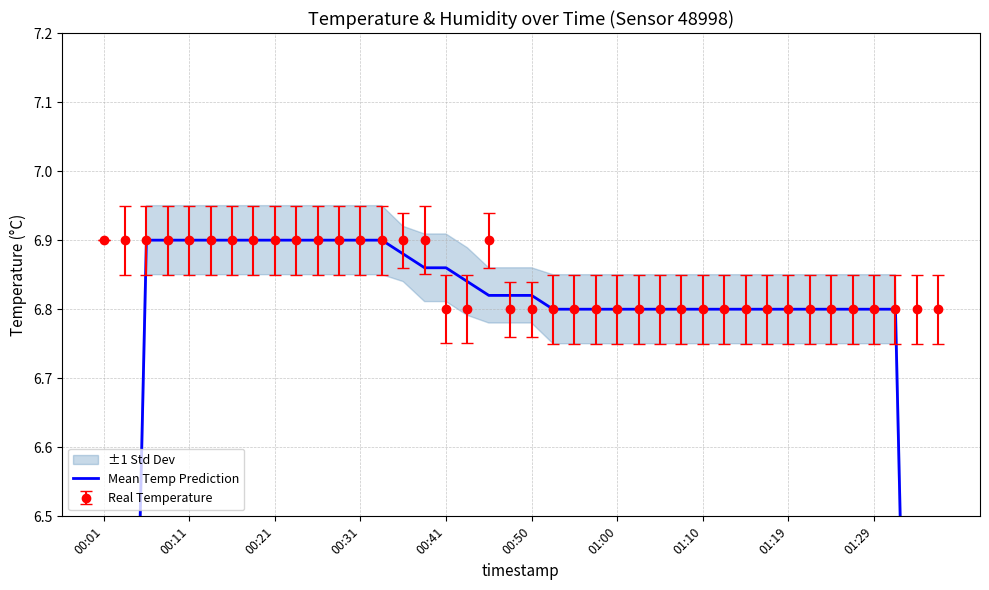

What is the minimum value for Real Temperature?

6.8